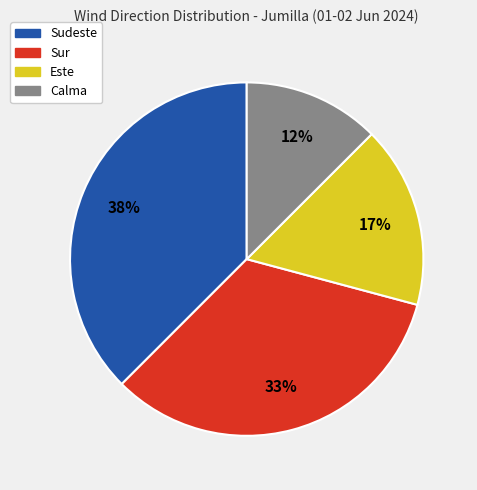

To the nearest percent, what percentage of the pie is Sur?

33%